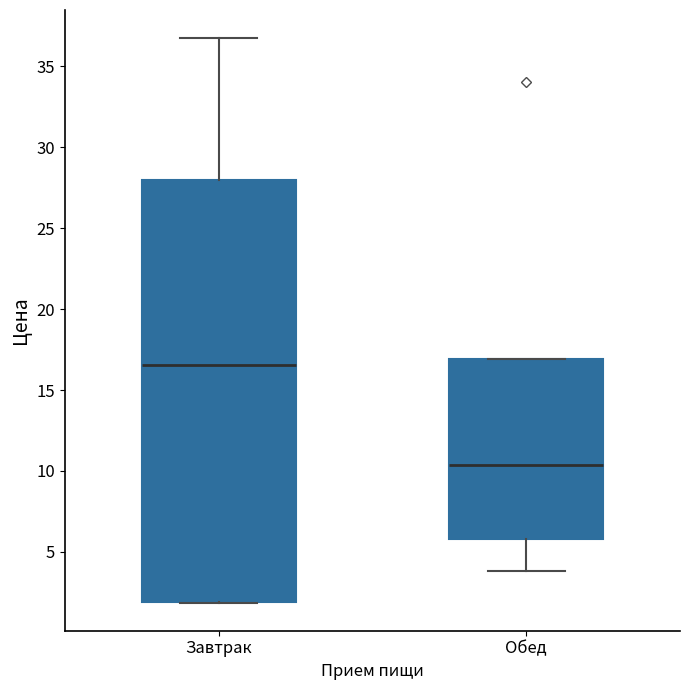

Reading left to right, read every box against the y-axis: the position of its median line, the range the box covers, and the ends of its whiskers. The values are not printed on the chart, so give them approximately, as read against the axis.

Завтрак: median 16.5, box 2.0 to 28.0, whiskers 2.0 to 36.5
Обед: median 10.5, box 6.0 to 17.0, whiskers 4.0 to 17.0